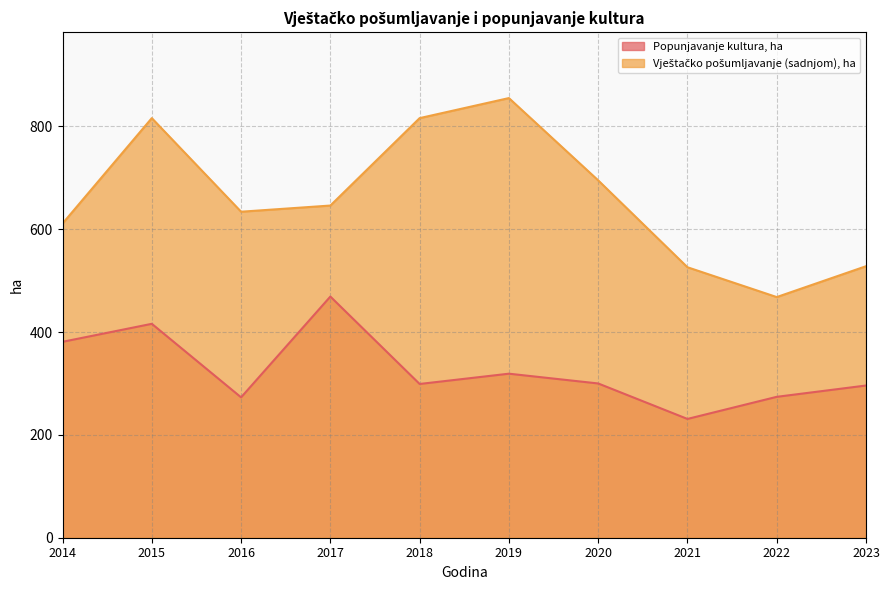

True or false: Popunjavanje kultura, ha and Vještačko pošumljavanje (sadnjom), ha cross at least once.

False